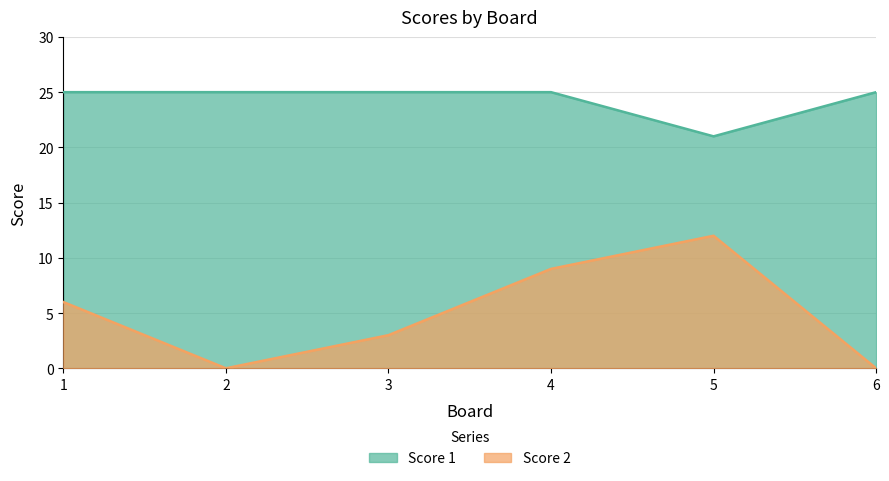

What is the difference between the maximum and minimum values in the Score 2 series?

12